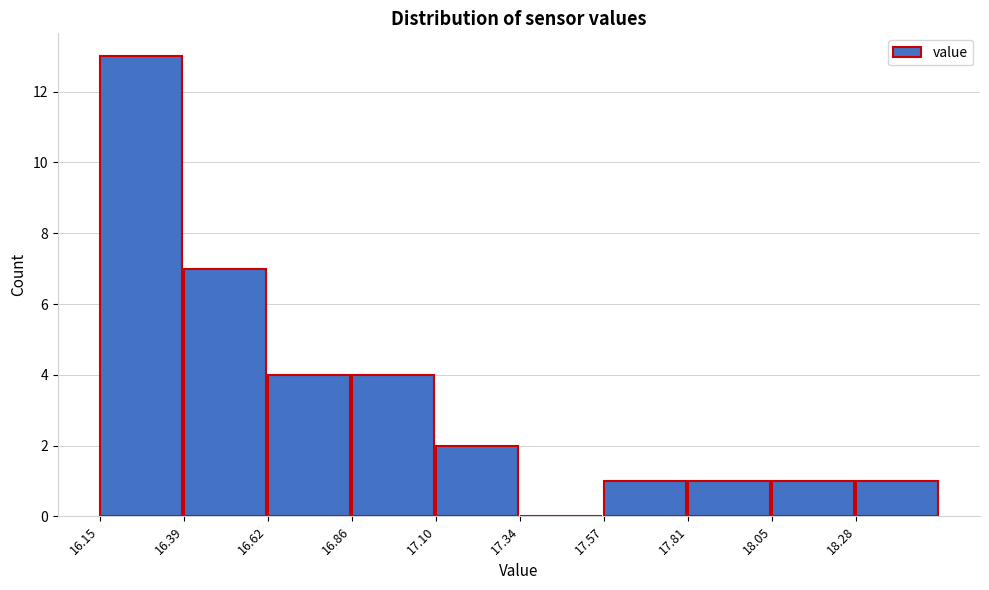

Reading left to right, transcribe this chart: for each bar, give the range it covers on the x-axis and its height. Neither the bar edges nor the heights are printed on the chart, so give them approximately, as read against the axes.

16.15 to 16.40: 13
16.40 to 16.60: 7
16.60 to 16.85: 4
16.85 to 17.10: 4
17.10 to 17.35: 2
17.35 to 17.55: 0
17.55 to 17.80: 1
17.80 to 18.05: 1
18.05 to 18.30: 1
18.30 to 18.50: 1